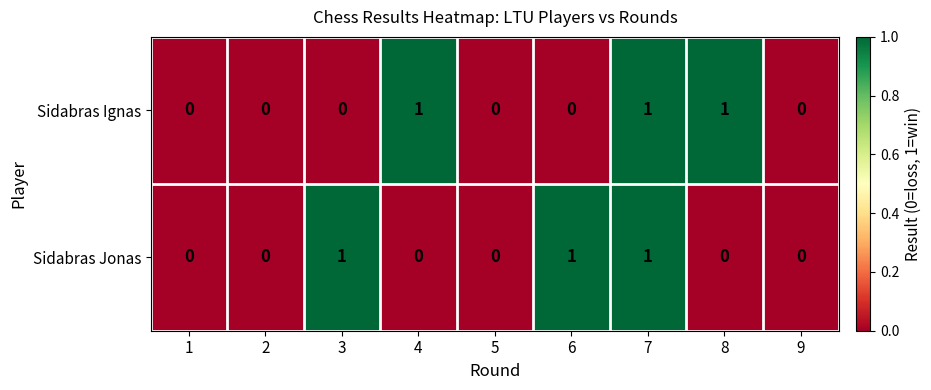

True or false: Sidabras Ignas has a value of 2 at 7.

False